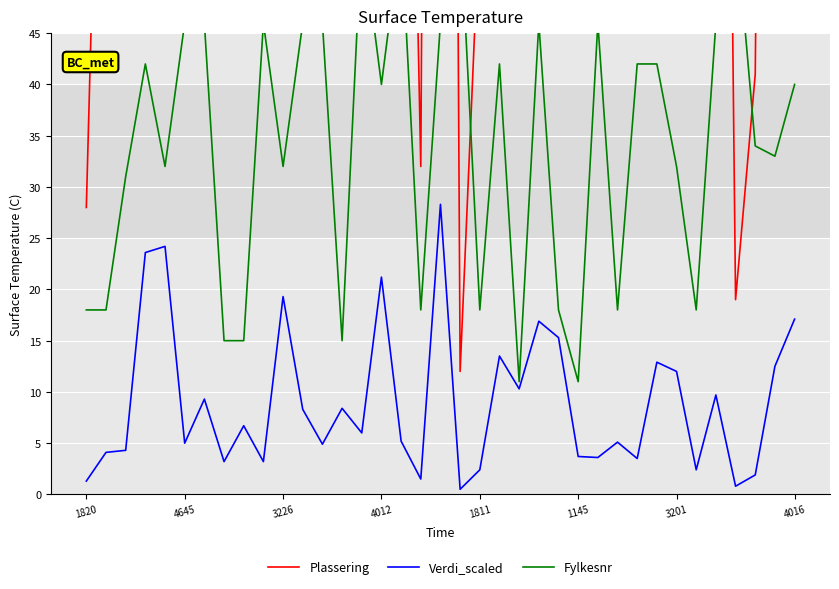

How many times do Plassering and Fylkesnr cross each other?

4